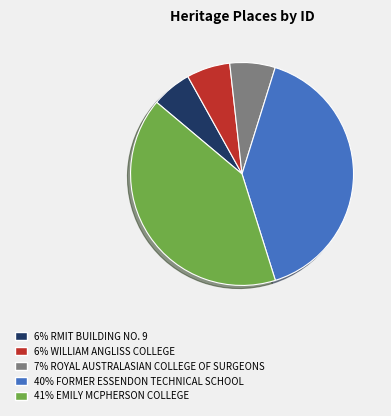

How many slices are in this pie chart?

5